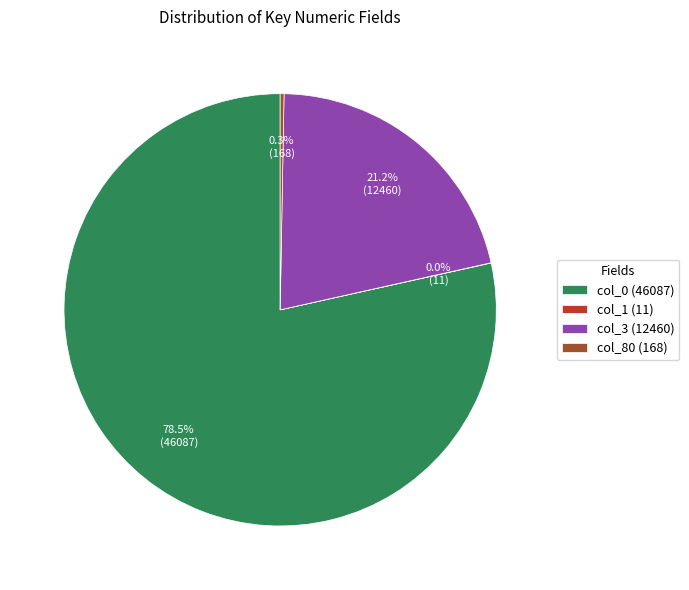

Which slice is the largest?

col_0 (46087)